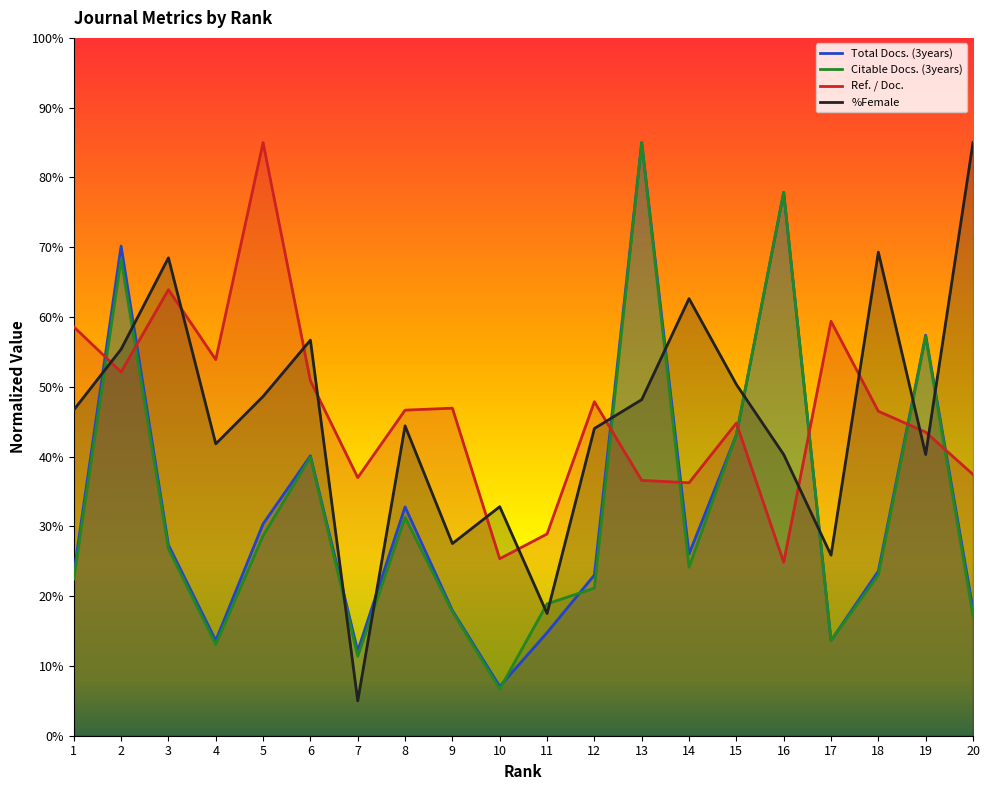

How many lines are shown in the chart?

4